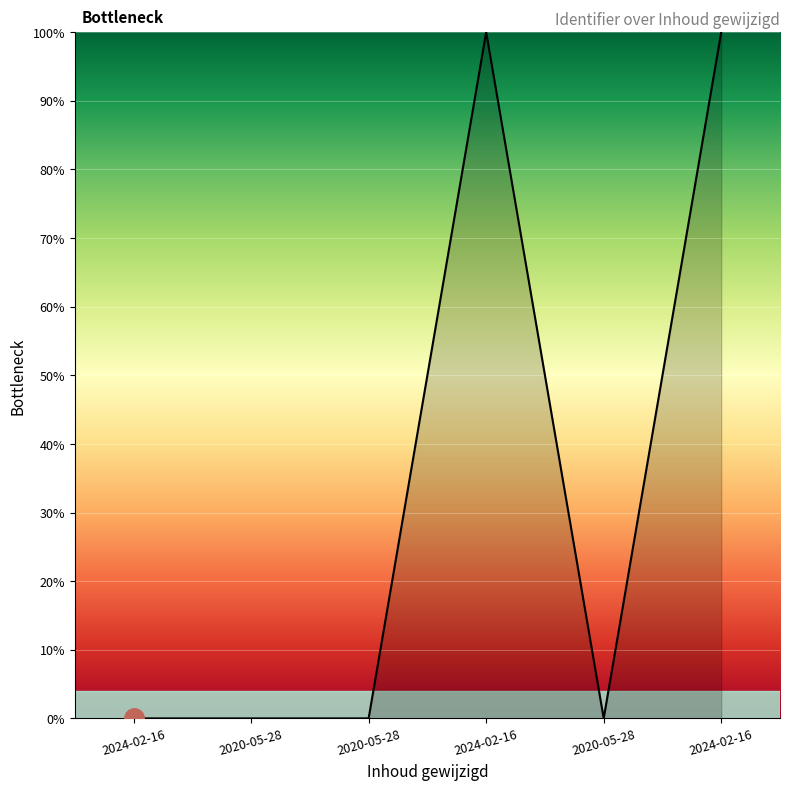

List the labels in order of value, largest first.

2024-02-16, 2024-02-16, 2020-05-28, 2020-05-28, 2020-05-28, 2024-02-16